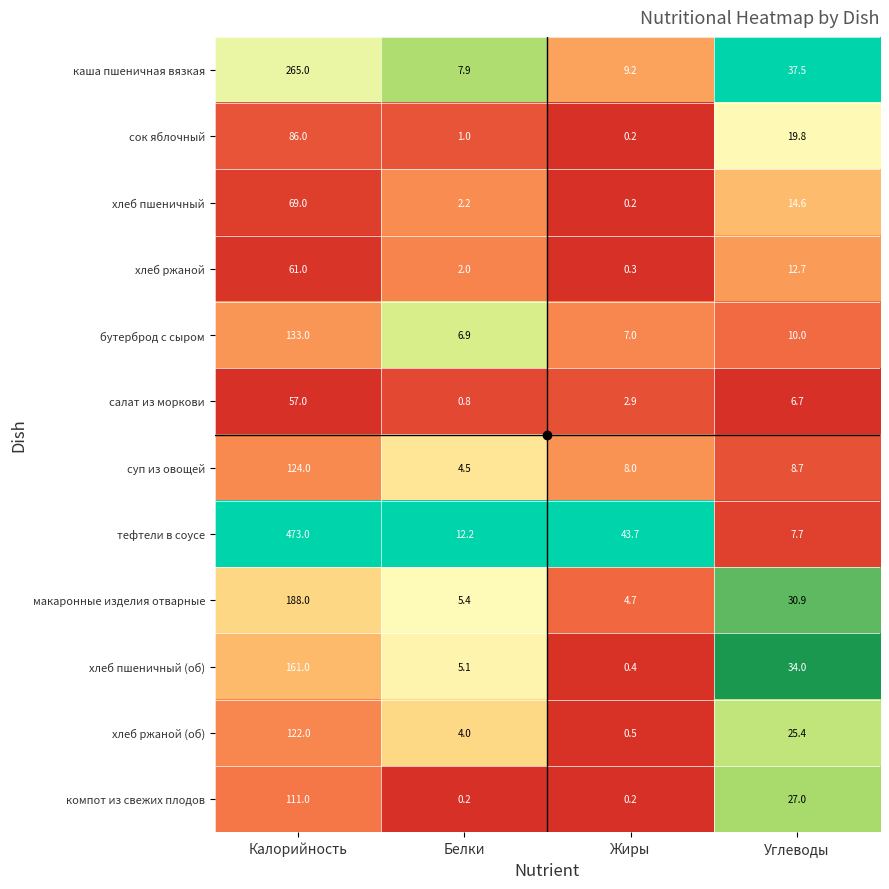

Count the number of data series in this chart.

12